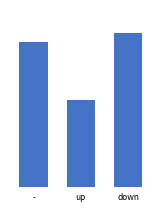

Between - and down, which is larger?

down